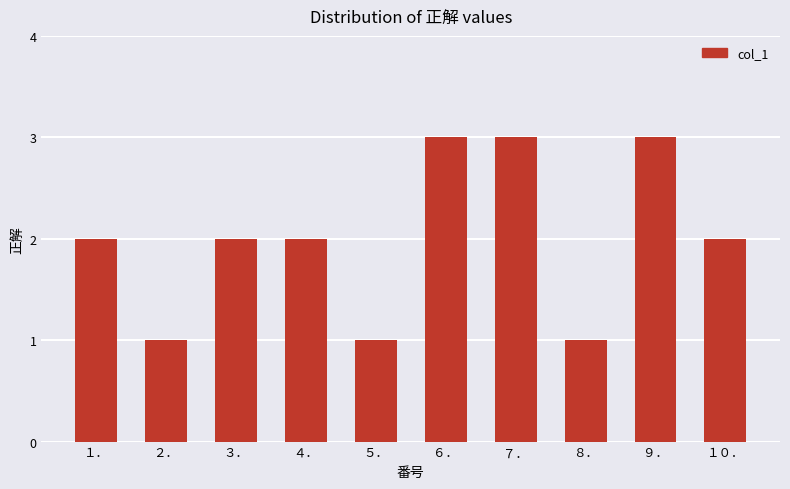

What position from the right is １０．?

1